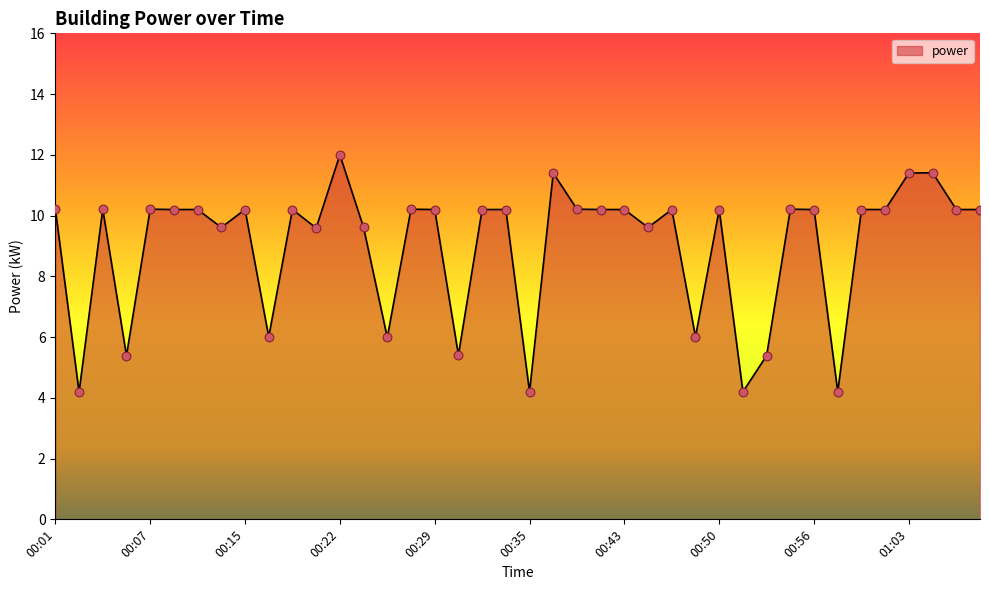

What is the smallest value displayed?

4.2